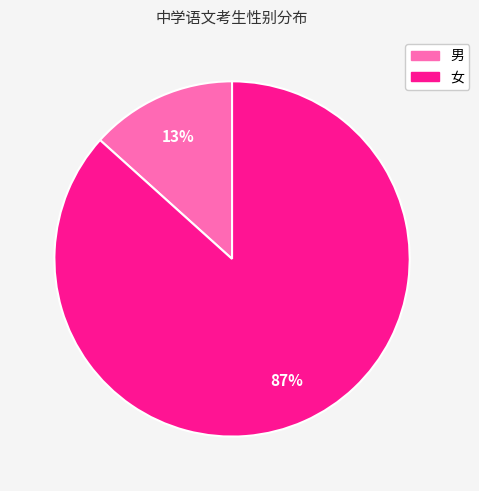

How many slices are in this pie chart?

2